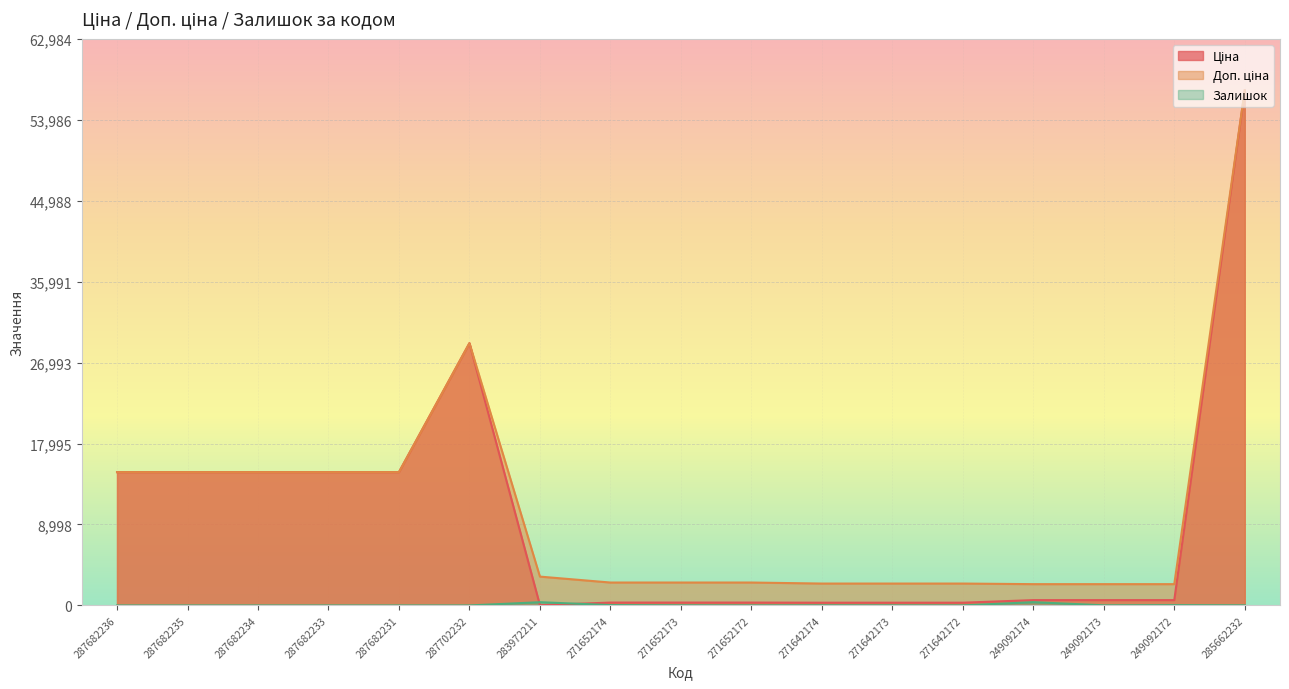

At 271642174, list the series in order from smallest to largest.

Залишок, Ціна, Доп. ціна